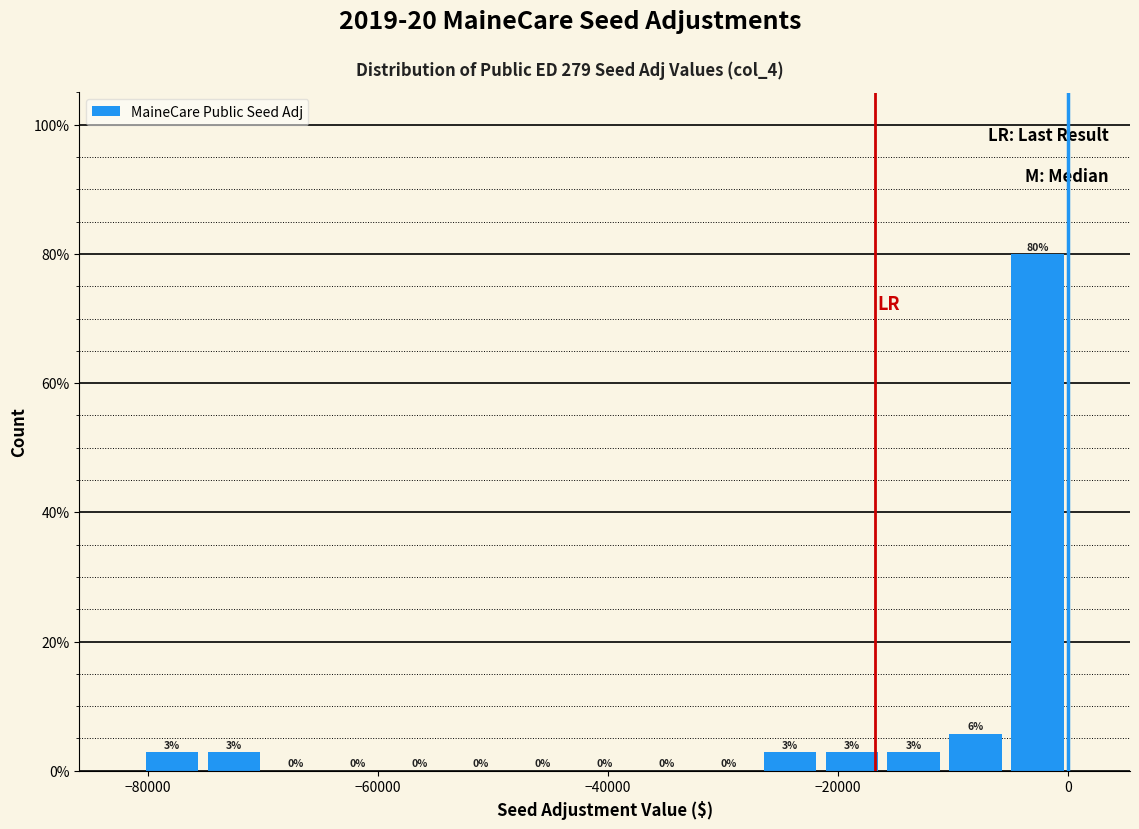

Read against the x-axis, roughly where is the centre of the tallest bar?

-2000